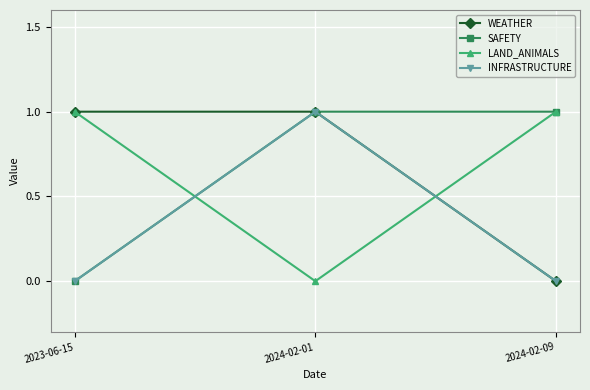

Is the value of INFRASTRUCTURE at 2024-02-01 greater than the value of WEATHER at 2024-02-09?

Yes